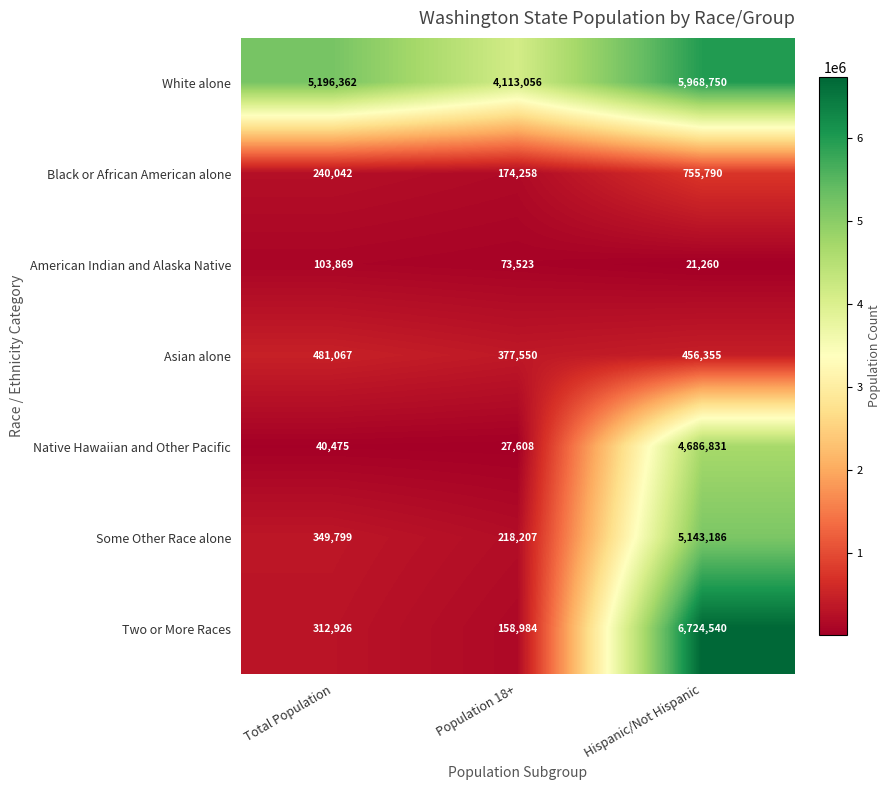

Is it true that Native Hawaiian and Other Pacific equals 8729 at Population 18+?

False